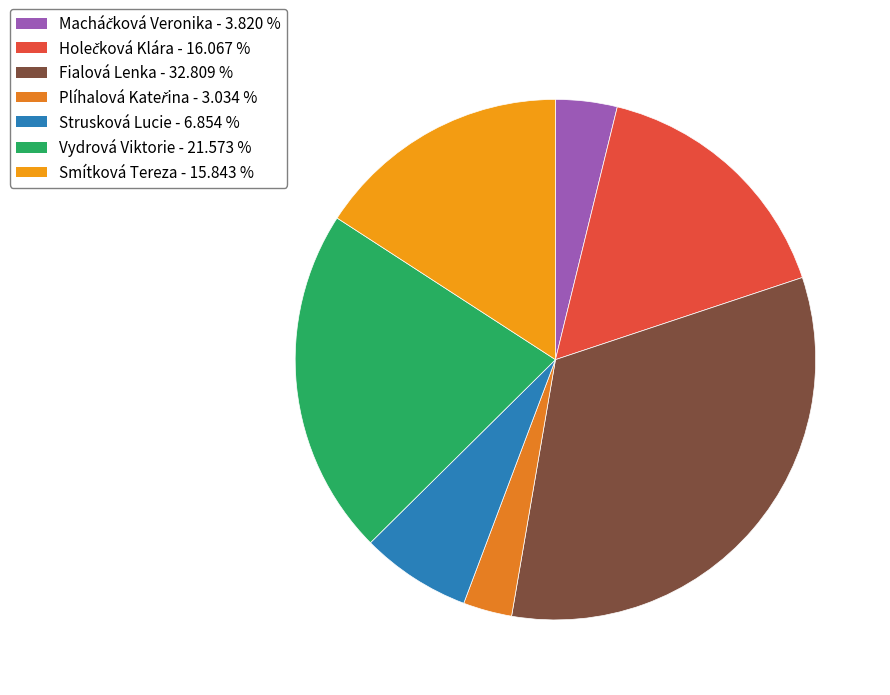

Which category has the biggest portion of the pie?

Fialová Lenka